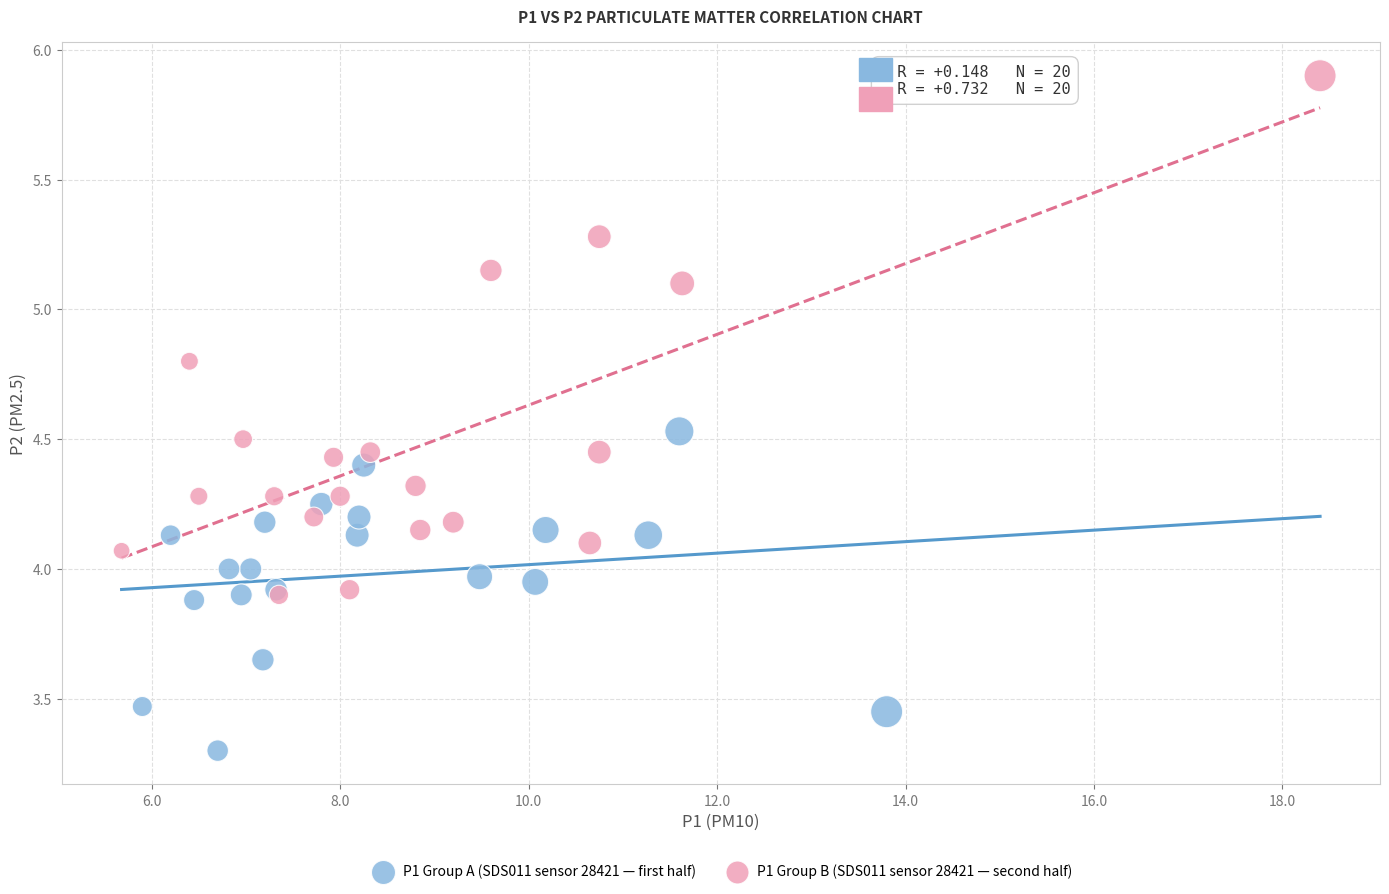

Which series reaches the maximum Y coordinate?

P1 Group B (SDS011 sensor 28421 — second half)